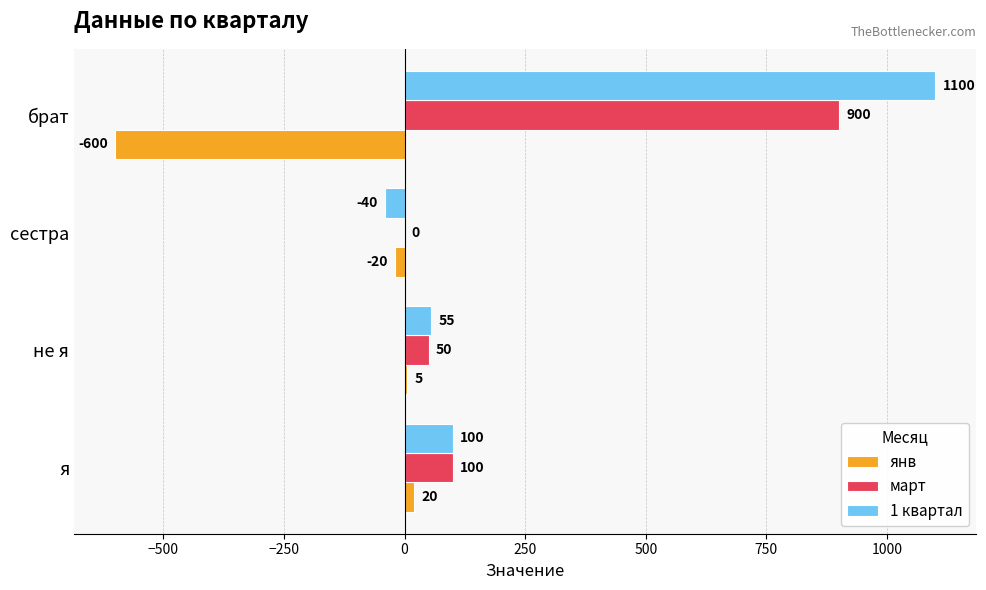

Read the 1 квартал value at брат.

1100